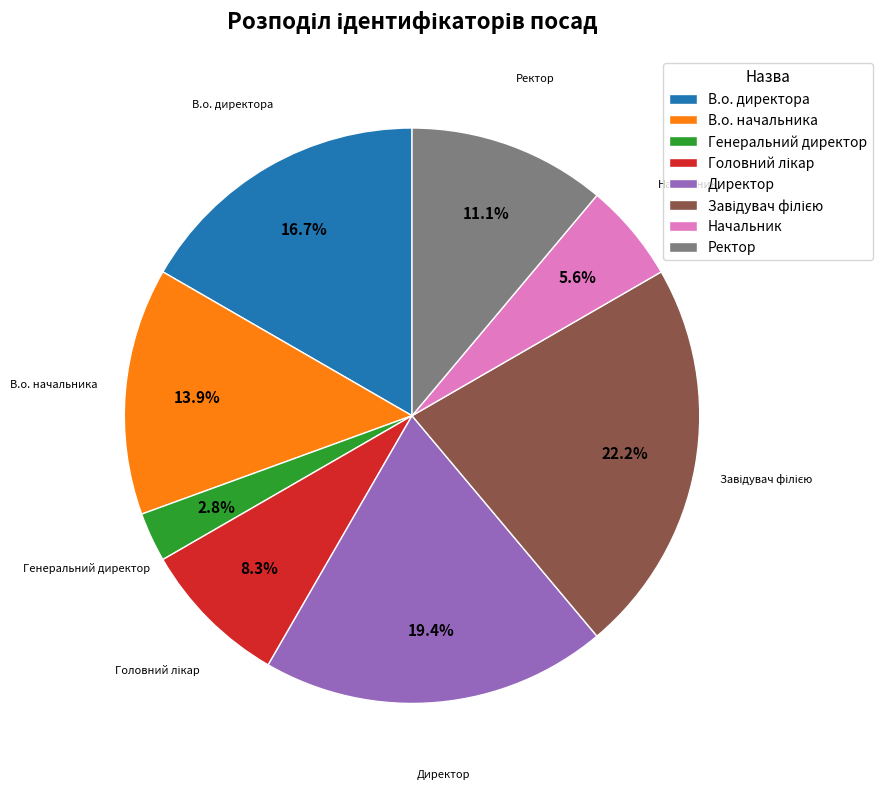

What is the smallest slice in the pie chart?

Генеральний директор